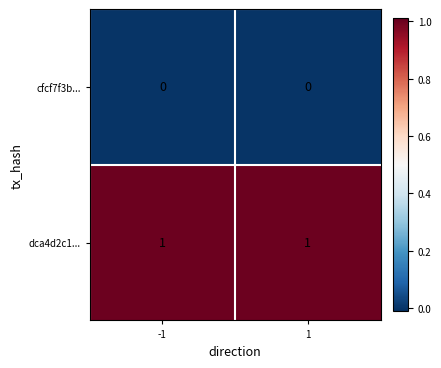

Rank the series at 1 from lowest to highest value.

cfcf7f3b..., dca4d2c1...